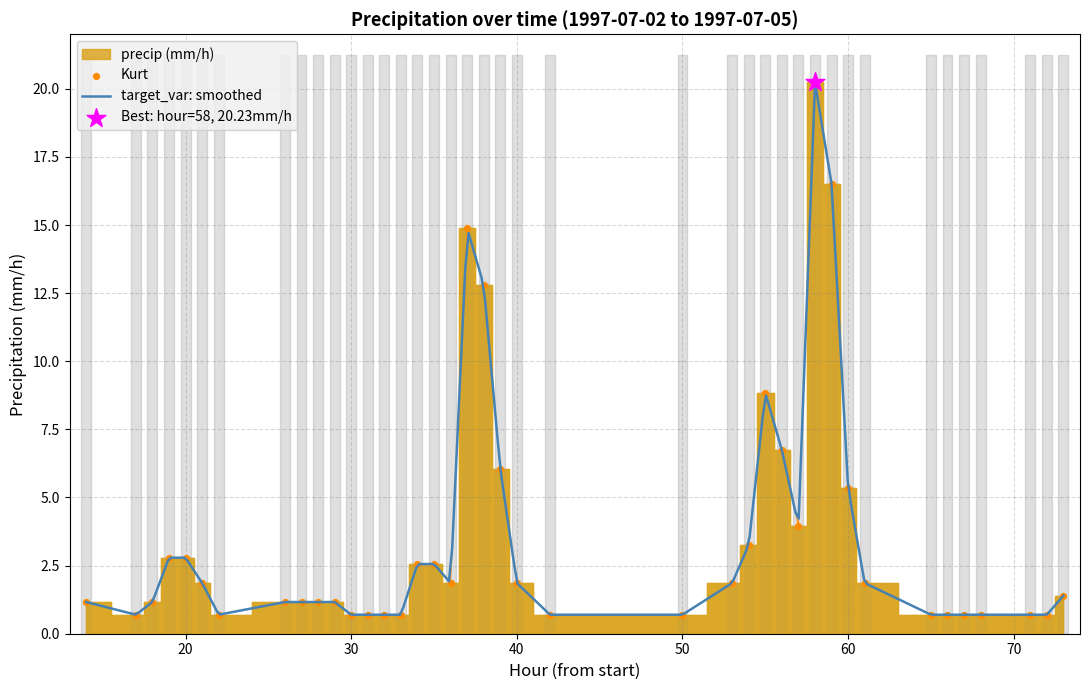

What is the change in value from 55 to 67?

-8.1